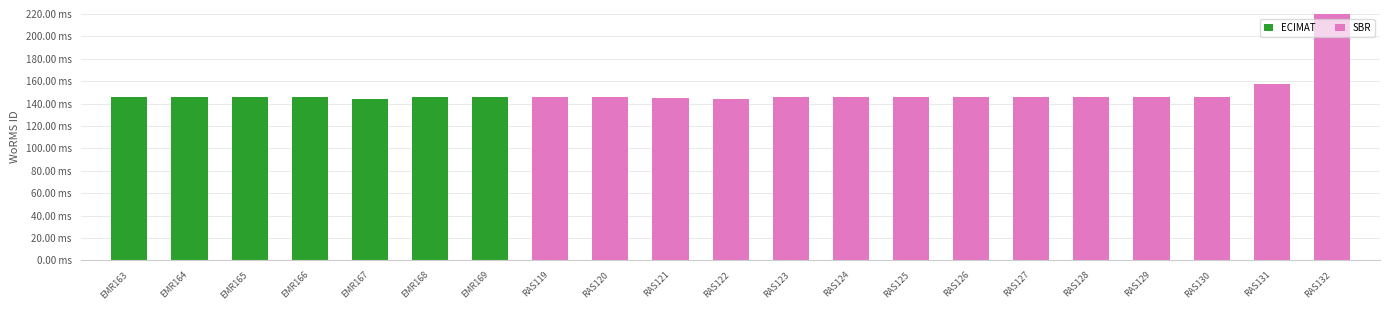

Reading right to left, extract all data points from this chart.

ECIMAT: 0.0	0.0	0.0	0.0	0.0	0.0	0.0	0.0	0.0	0.0	0.0	0.0	0.0	0.0	145.7	145.7	143.8	145.5	145.5	145.5	145.5
SBR: 234.5	157.2	145.6	145.7	145.7	145.7	145.6	145.5	145.5	145.5	144.1	145.4	145.5	145.5	0.0	0.0	0.0	0.0	0.0	0.0	0.0